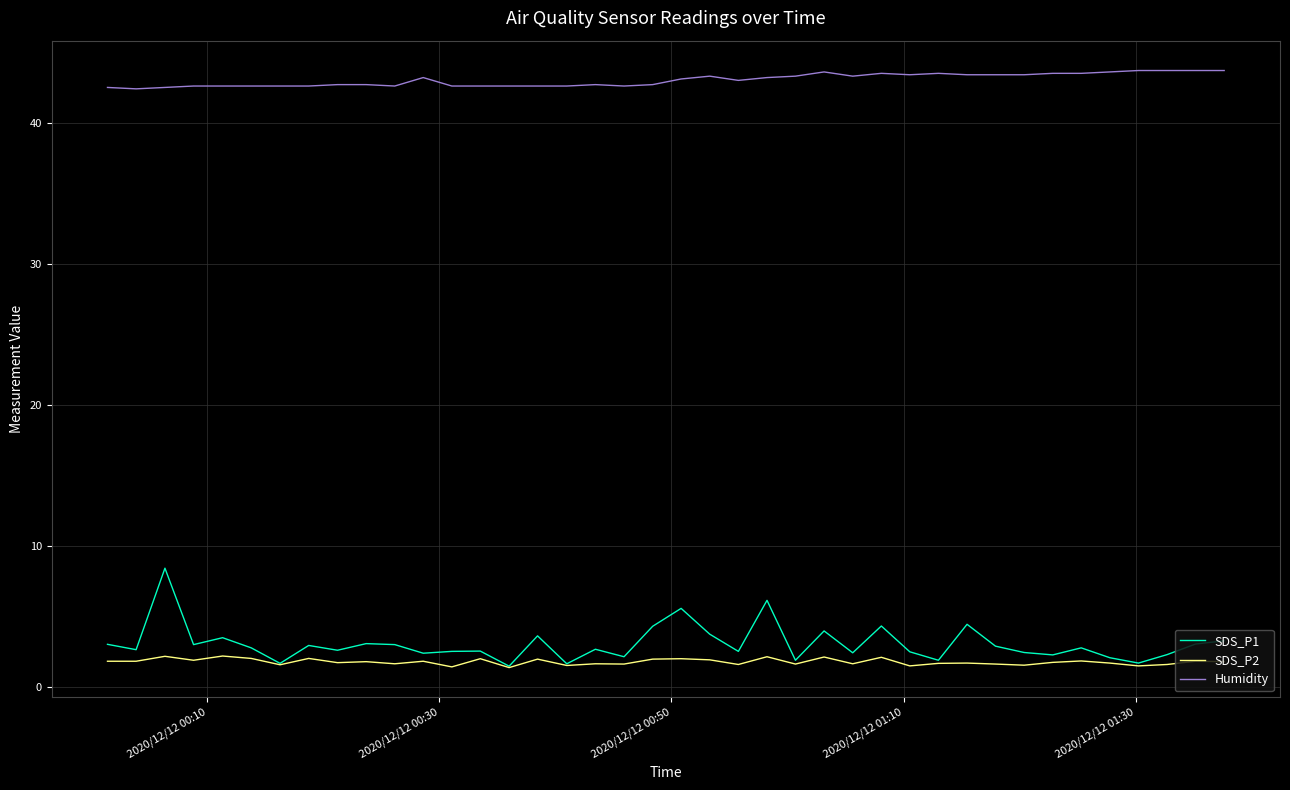

Which series has the largest total across all categories?

Humidity